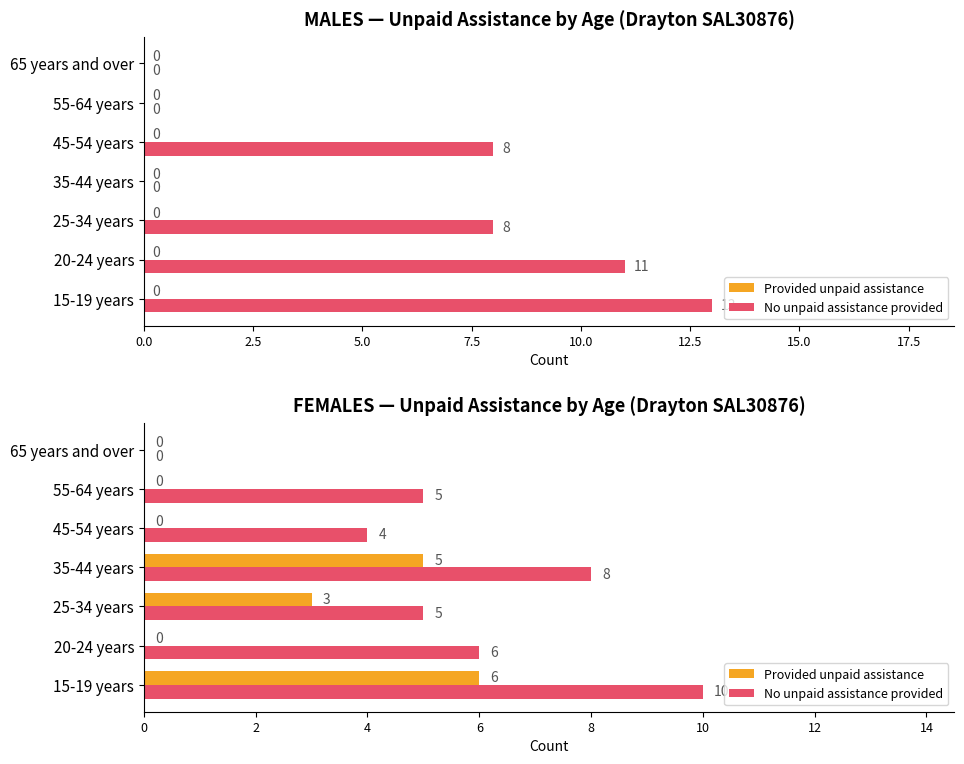

What value does the No unpaid assistance provided series have at 5.0?

5